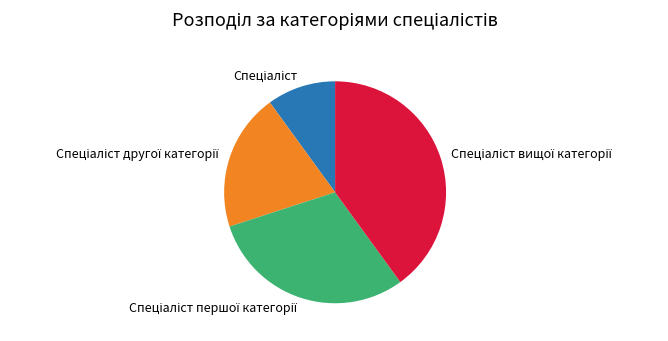

Does any single category account for the majority?

No